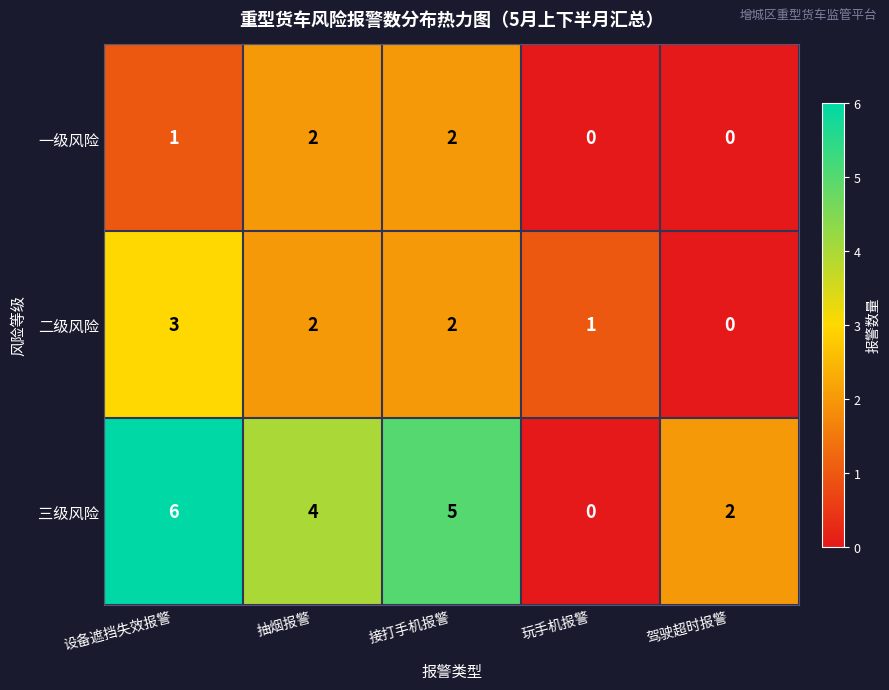

The 三级风险 series shows 5 at 接打手机报警. True or false?

True